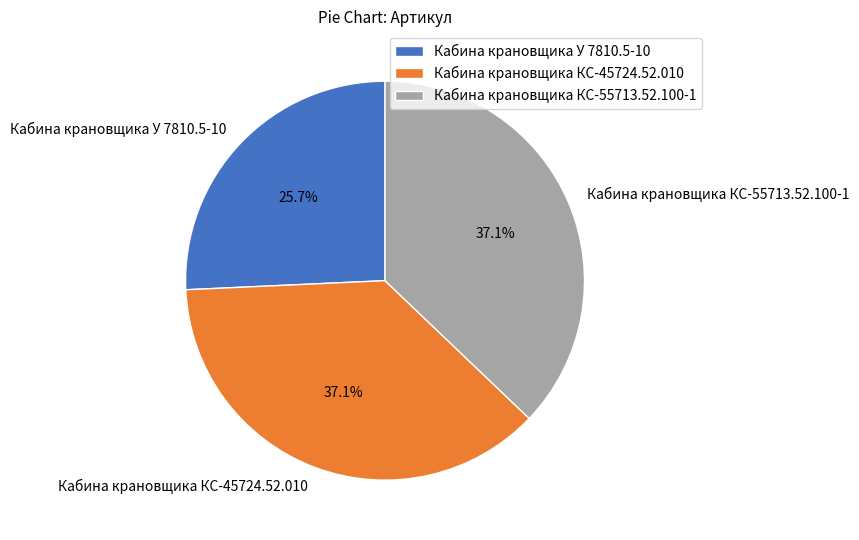

Approximately how many times larger is the value at Кабина крановщика КС-55713.52.100-1 compared to Кабина крановщика КС-45724.52.010?

1.0